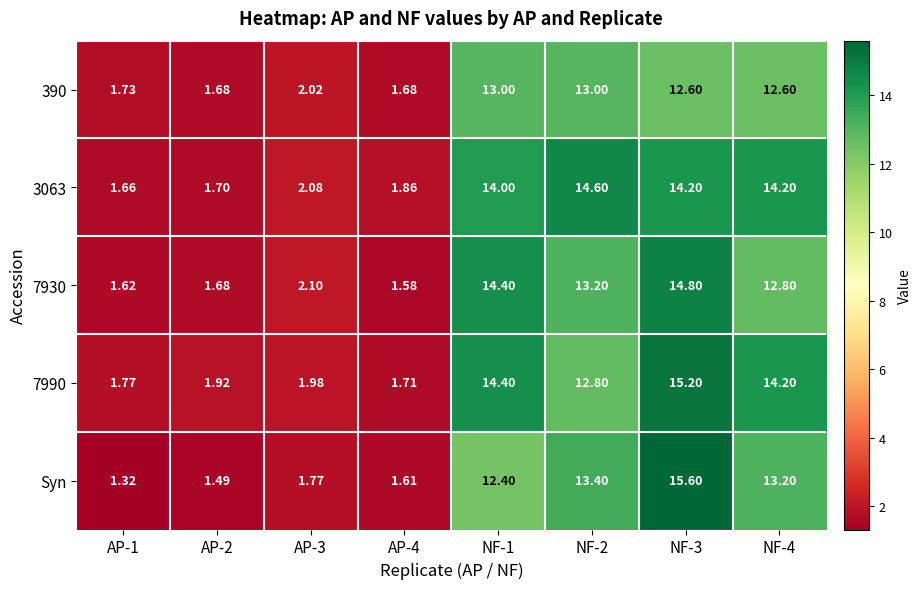

Which series has the largest range (max minus min)?

Syn